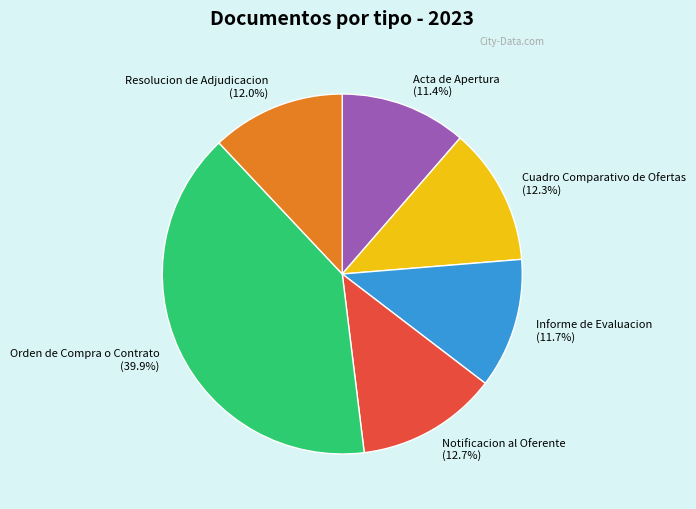

What is the largest slice in the pie chart?

Orden de Compra o Contrato